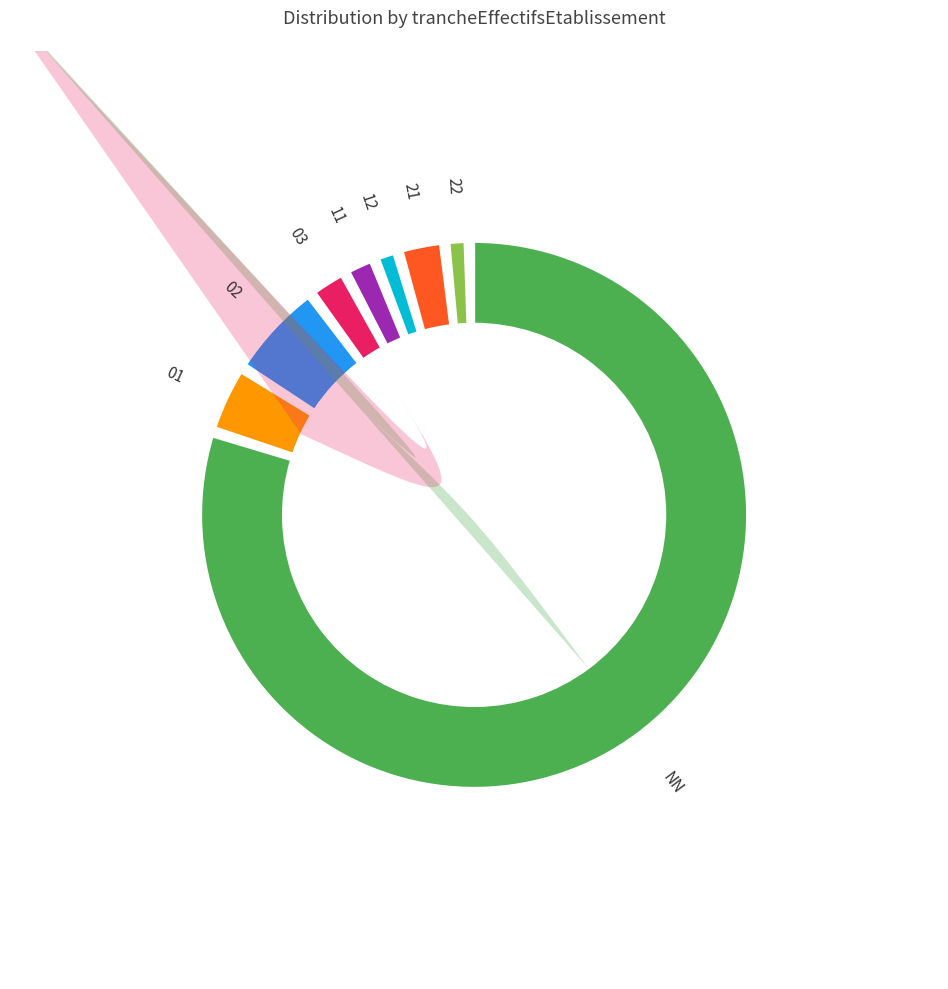

How many slices are in this pie chart?

8